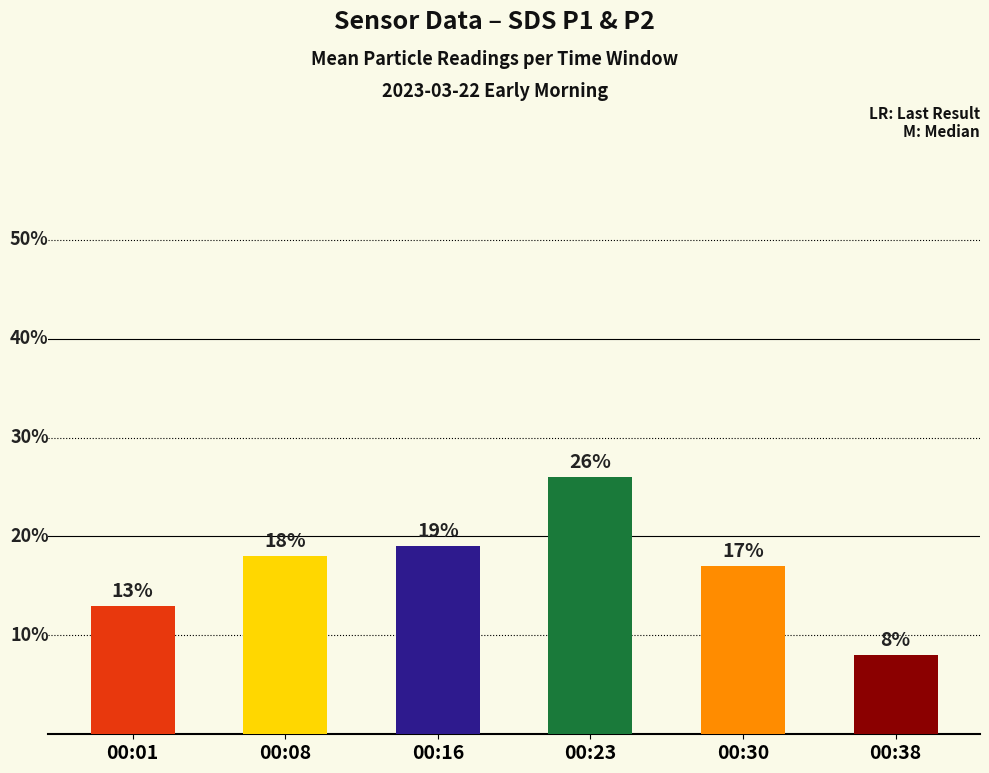

List the labels in order of value, smallest first.

00:38, 00:01, 00:30, 00:08, 00:16, 00:23